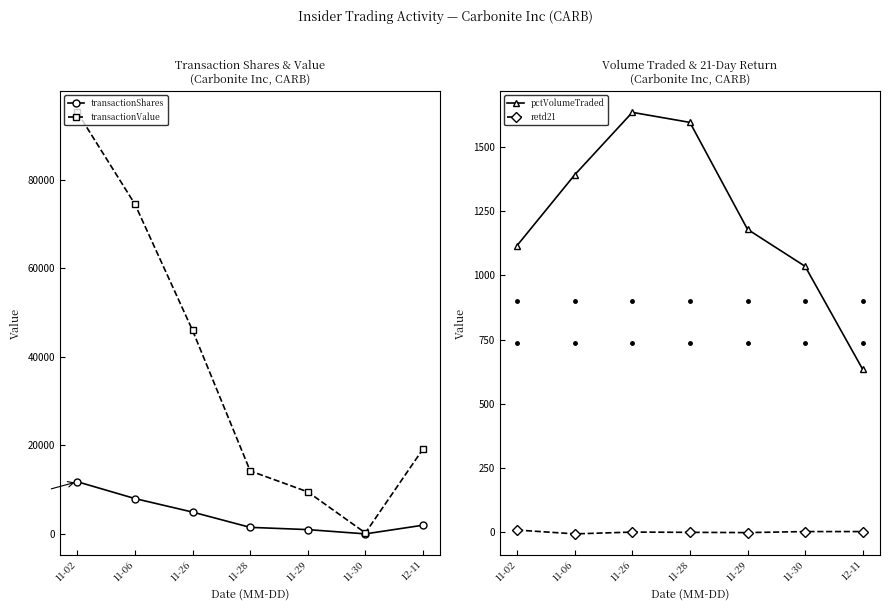

In transactionValue, how many points are lower than both neighbors (excluding endpoints)?

1